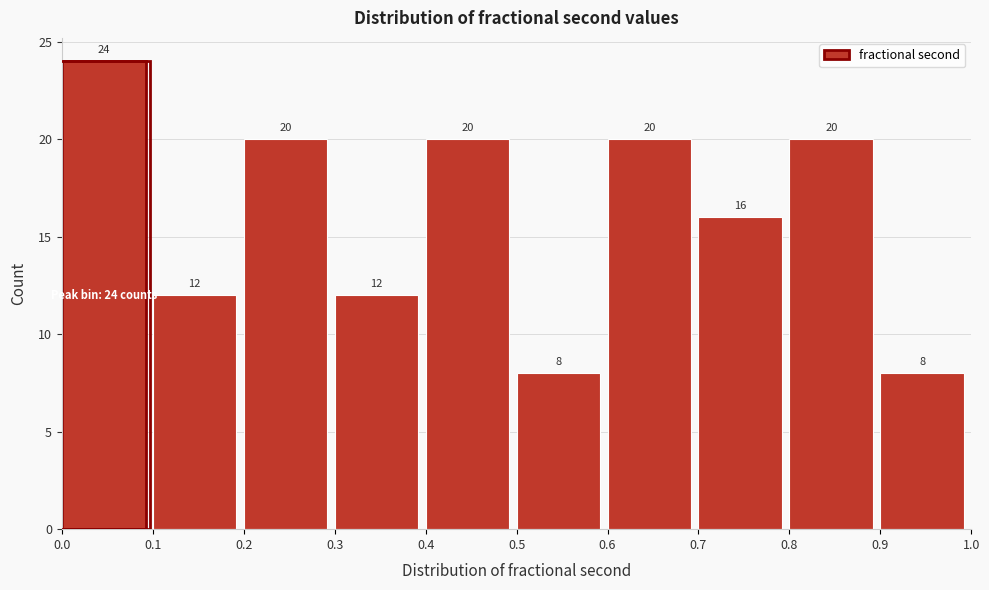

Over which range of the x-axis is the bar tallest?

0.0 to 0.1